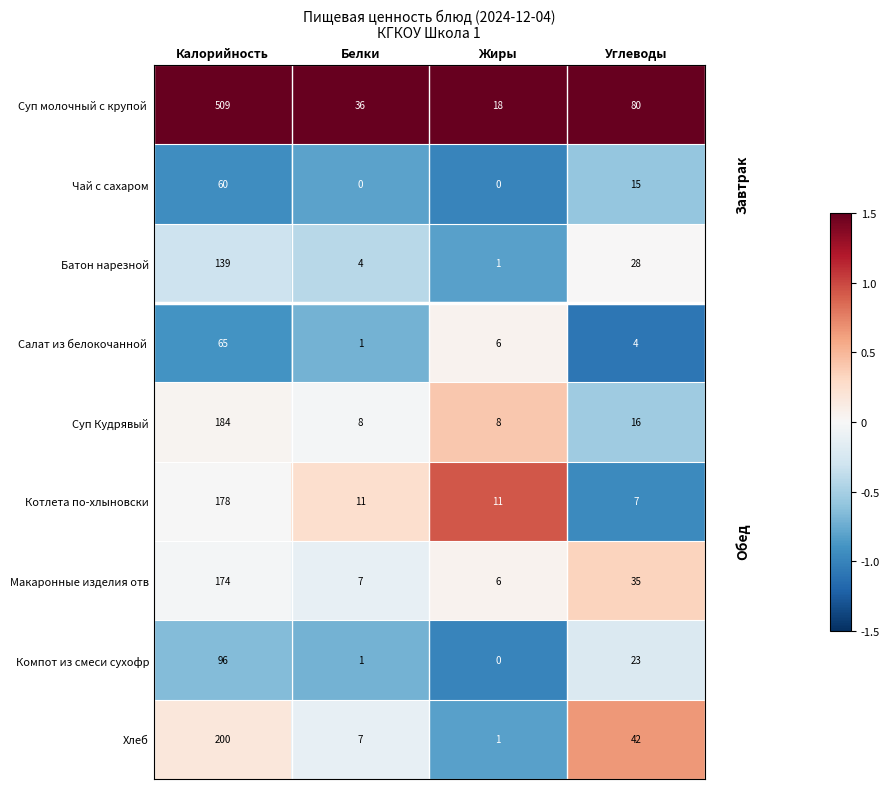

What is the spread (max minus min) of values at Белки?

36